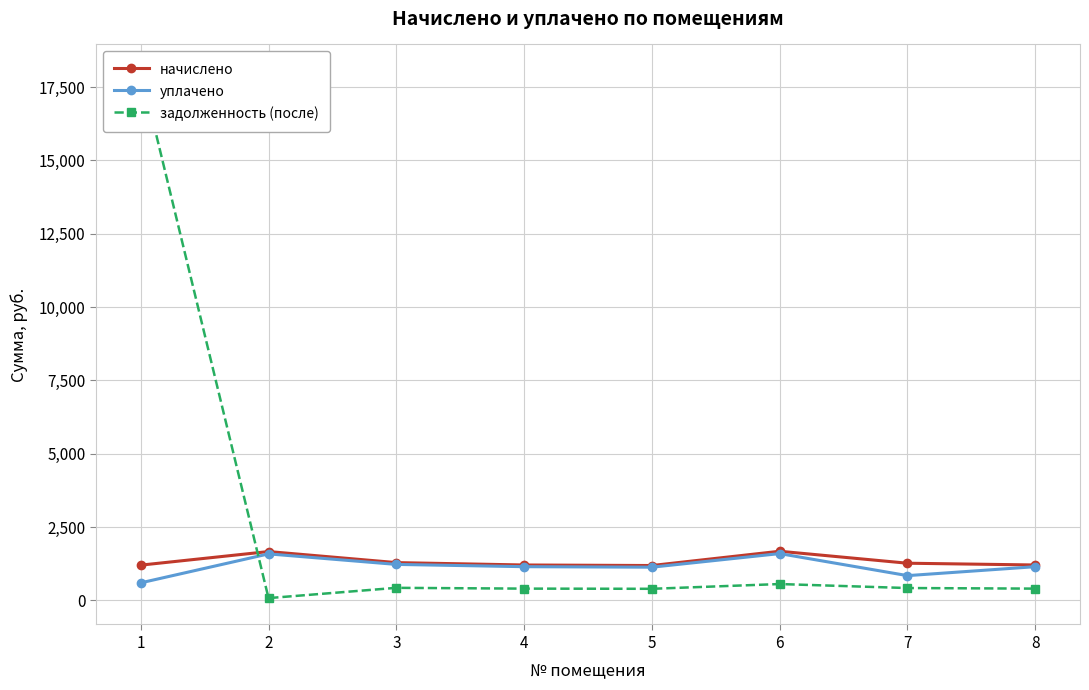

How many data points does each series have?

8